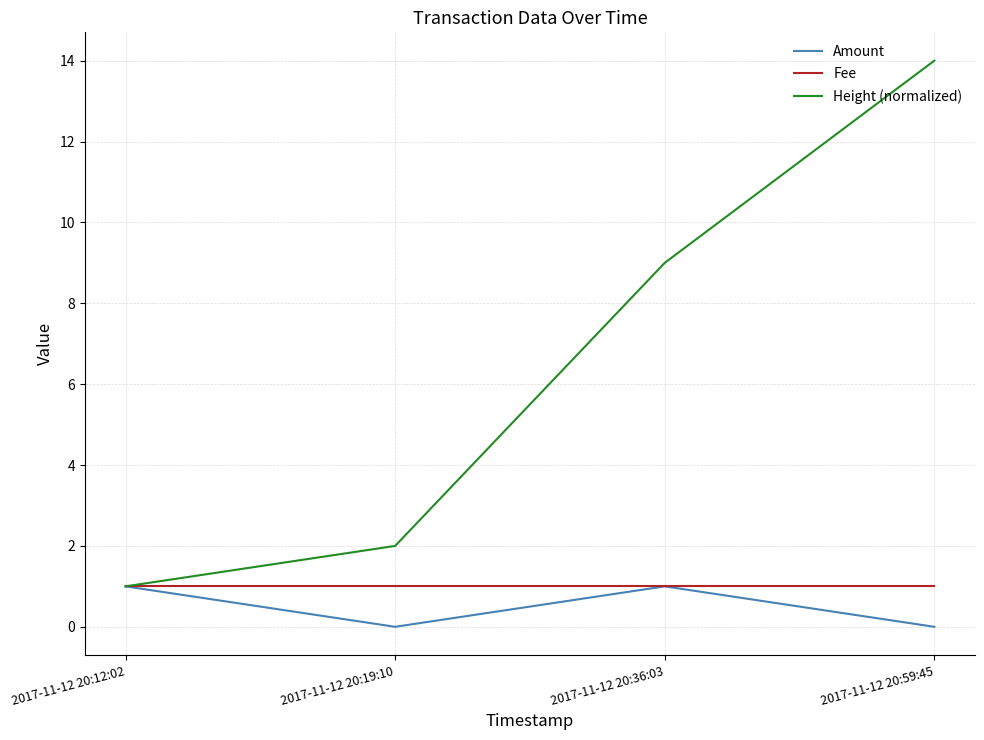

What is the greatest value displayed?

14